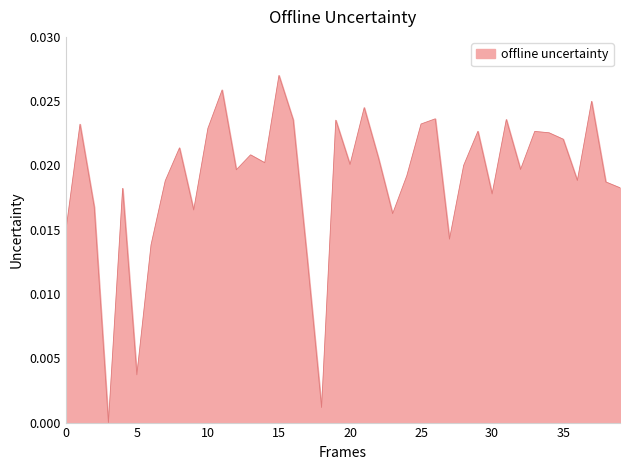

How many interior local valleys (lower than both neighbors) does the data have?

12